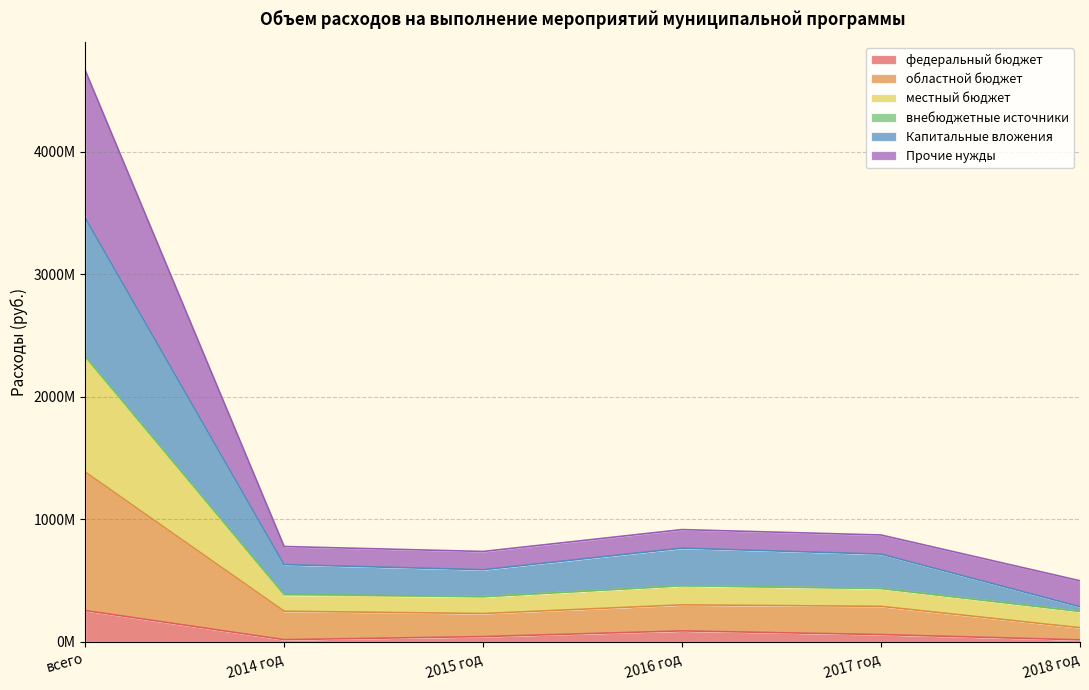

Does the chart display data point markers on the line(s)?

No